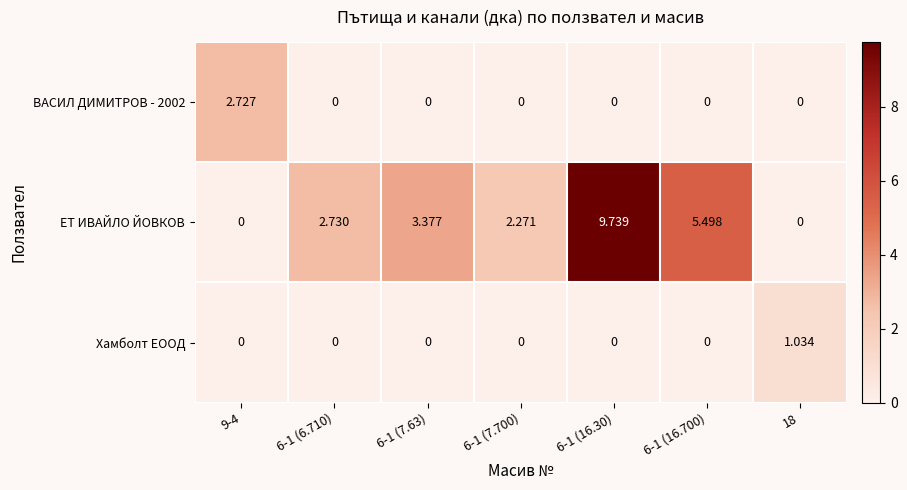

Which series has the widest spread of values?

ЕТ ИВАЙЛО ЙОВКОВ